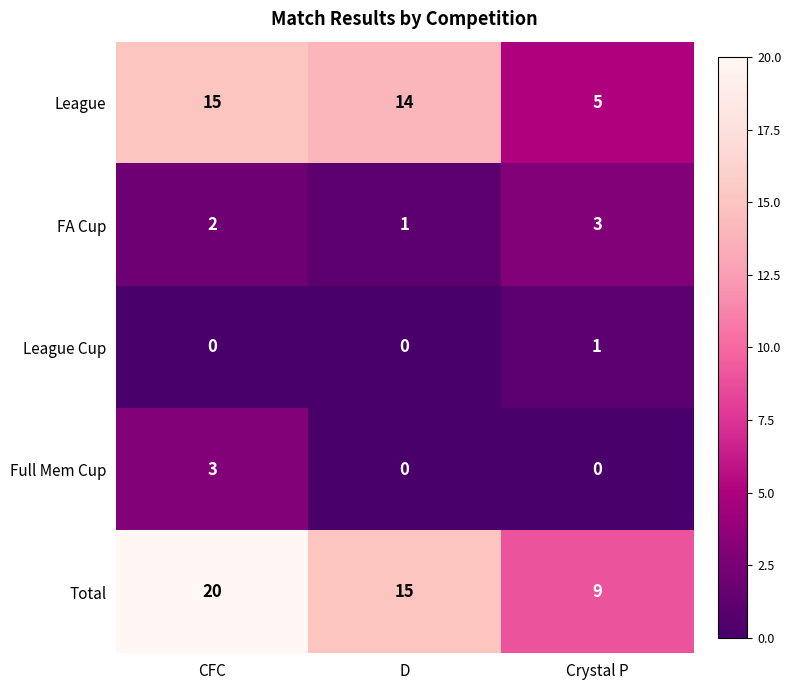

What is the difference between the maximum and minimum values in the Total series?

11